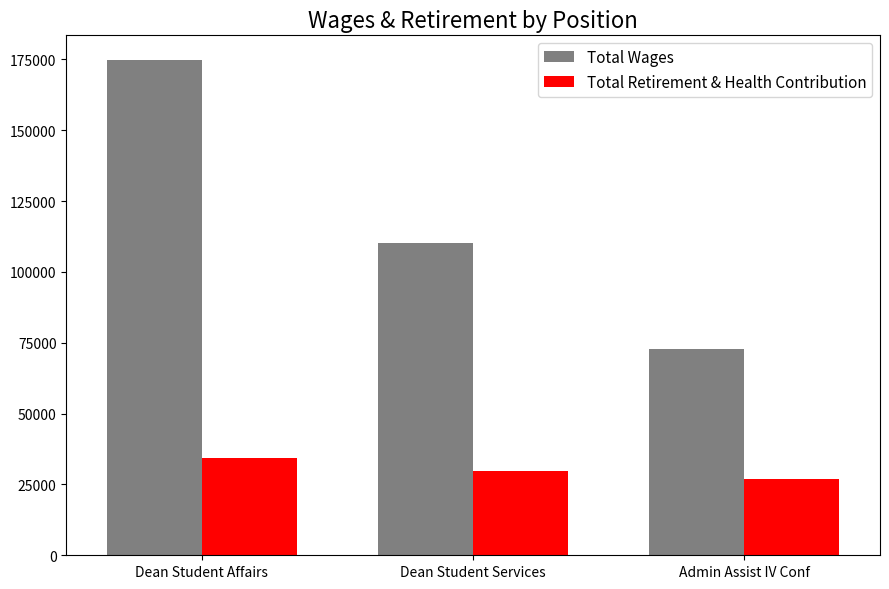

At which label does Total Wages first exceed 110245?

Dean Student Affairs